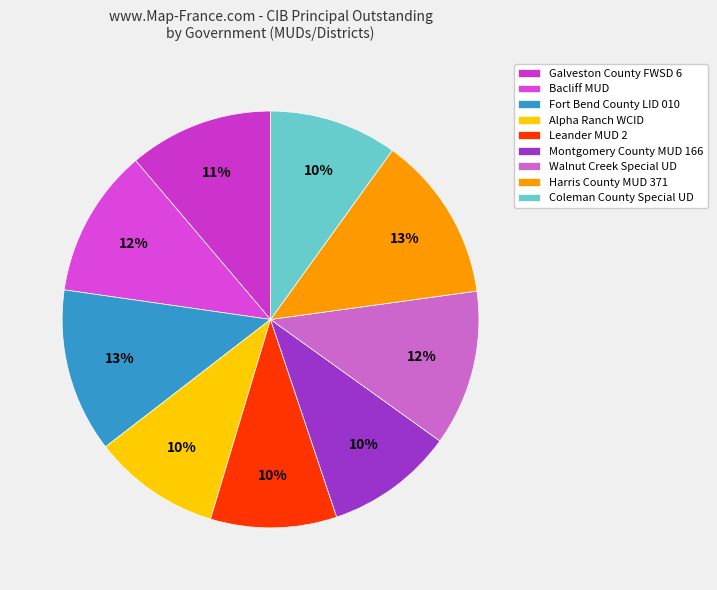

Count the number of slices in the pie.

9